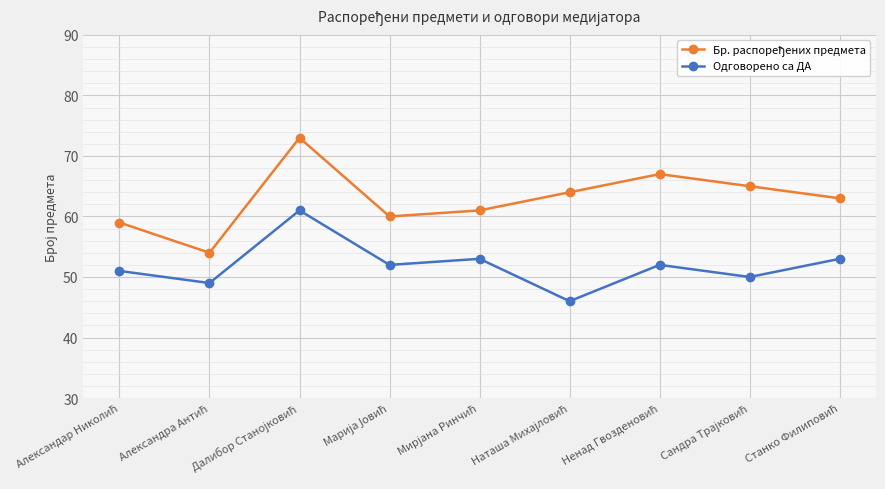

What is the sum of all Одговорено са ДА values?

467